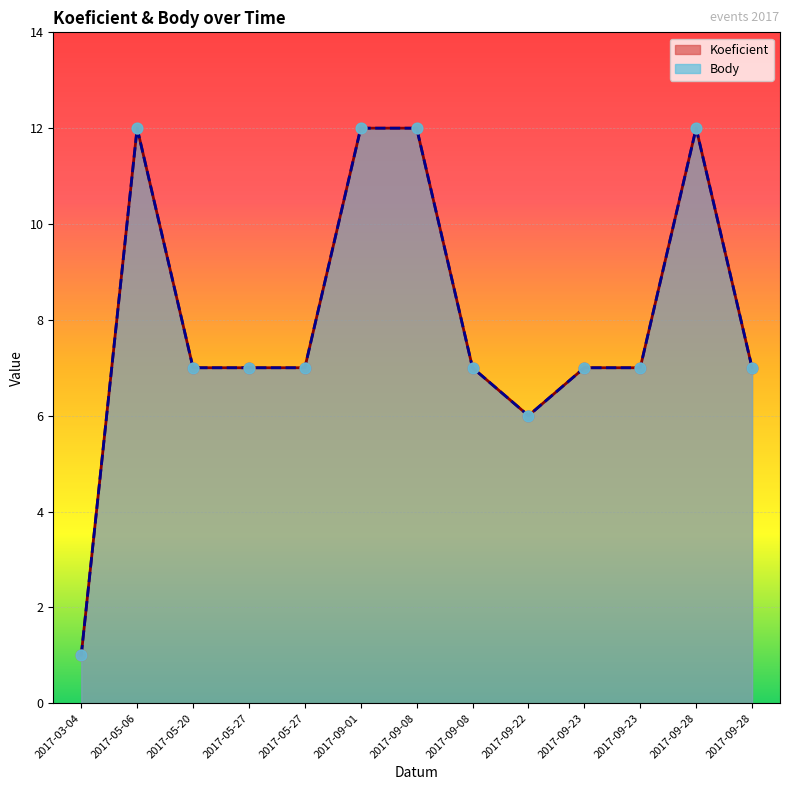

At which category is the sum across all series the highest?

2017-05-06